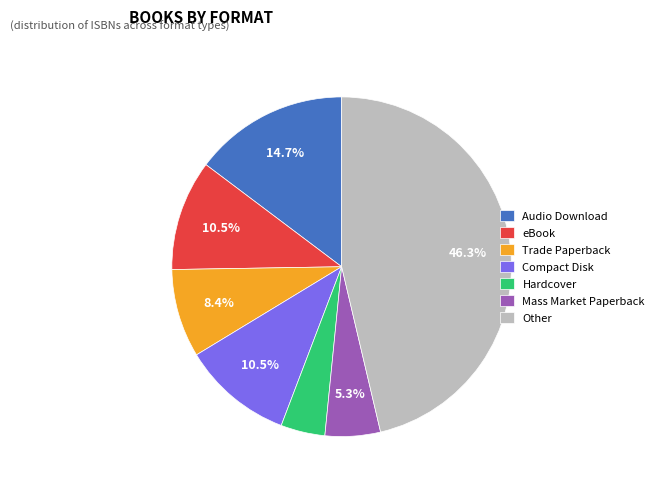

What percentage is NOT represented by Other?

53.7%